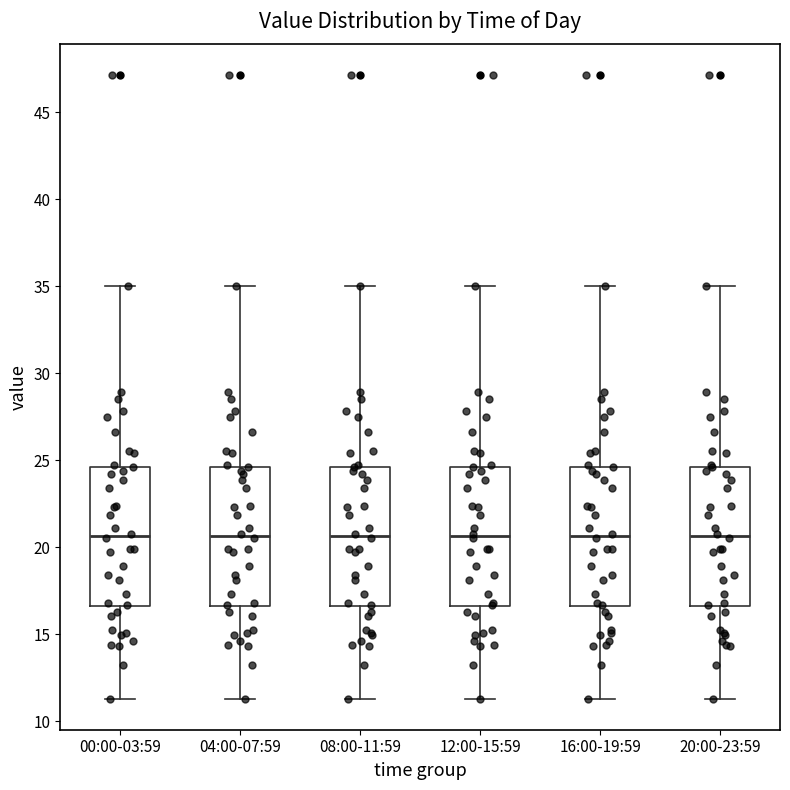

Reading left to right, read every box against the y-axis: the position of its median line, the range the box covers, and the ends of its whiskers. The values are not printed on the chart, so give them approximately, as read against the axis.

00:00-03:59: median 20.5, box 16.5 to 24.5, whiskers 11.5 to 35.0
04:00-07:59: median 20.5, box 16.5 to 24.5, whiskers 11.5 to 35.0
08:00-11:59: median 20.5, box 16.5 to 24.5, whiskers 11.5 to 35.0
12:00-15:59: median 20.5, box 16.5 to 24.5, whiskers 11.5 to 35.0
16:00-19:59: median 20.5, box 16.5 to 24.5, whiskers 11.5 to 35.0
20:00-23:59: median 20.5, box 16.5 to 24.5, whiskers 11.5 to 35.0